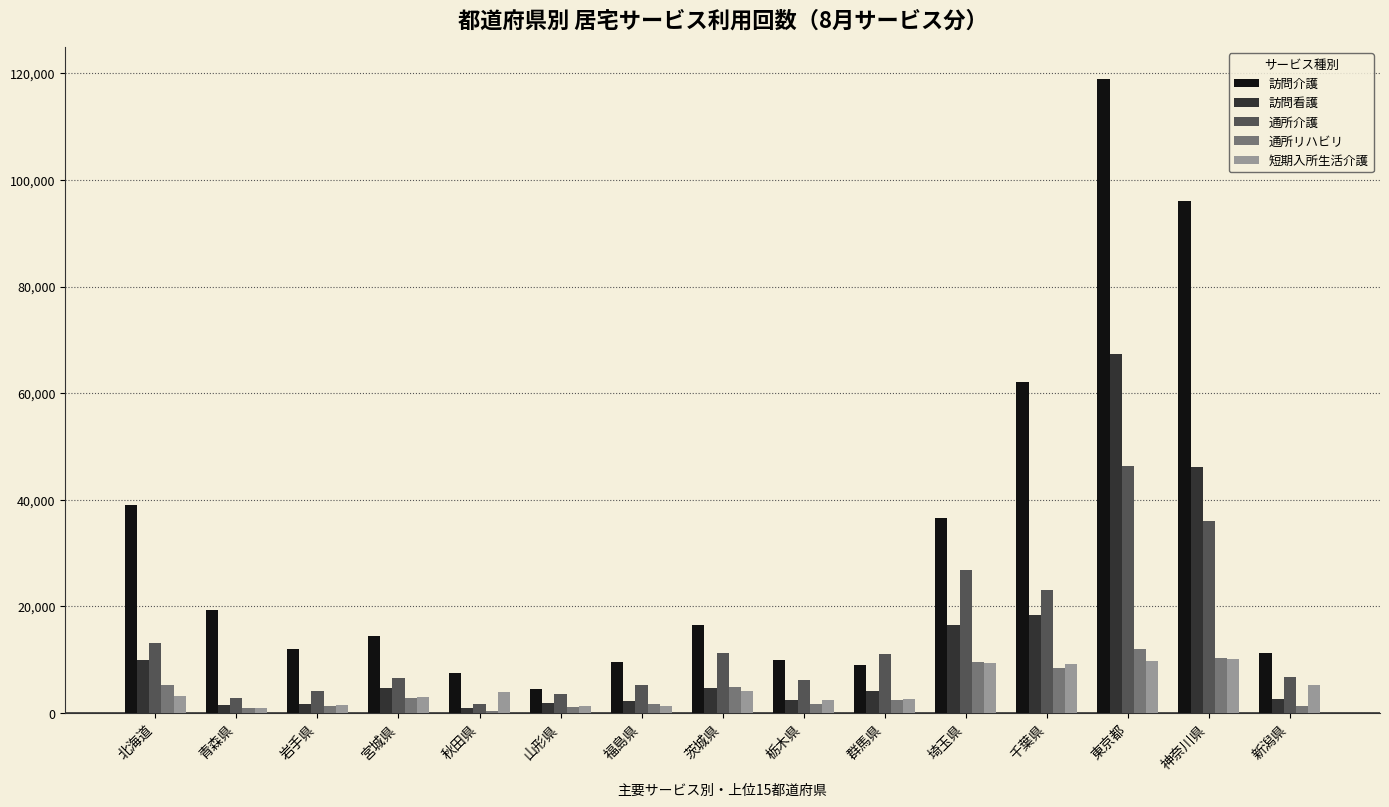

Which series has the largest range (max minus min)?

訪問介護